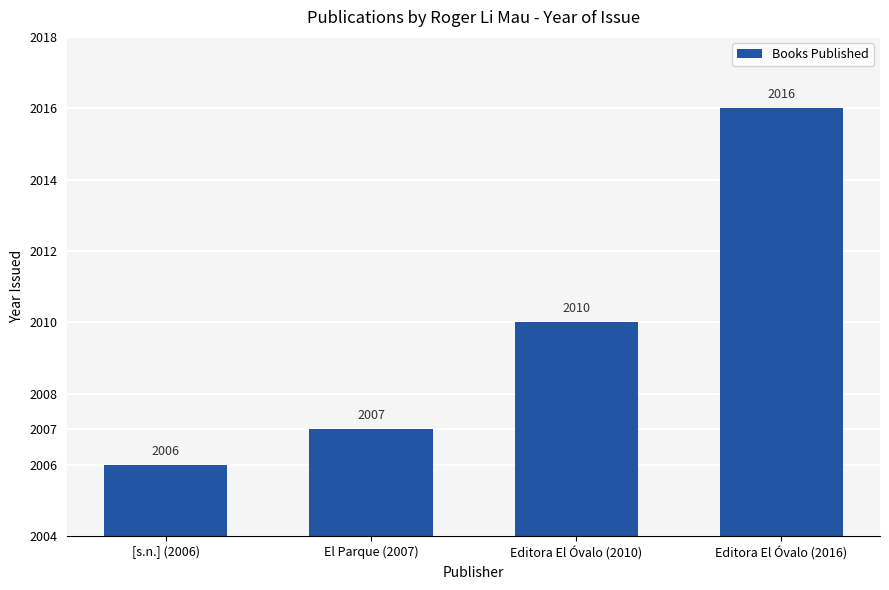

Rank the categories by value from lowest to highest.

[s.n.] (2006), El Parque (2007), Editora El Óvalo (2010), Editora El Óvalo (2016)